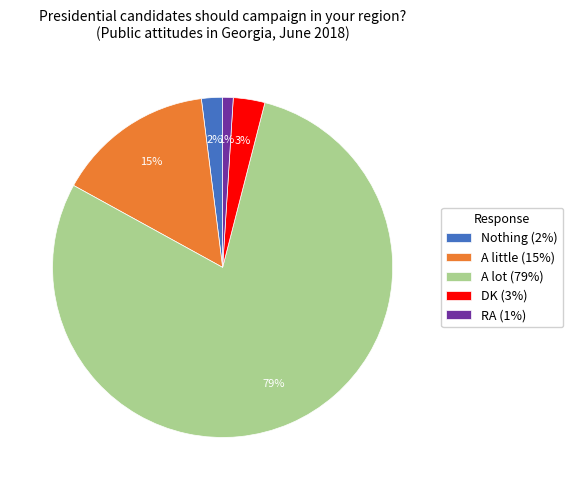

Does A lot account for over 50% of the chart?

Yes